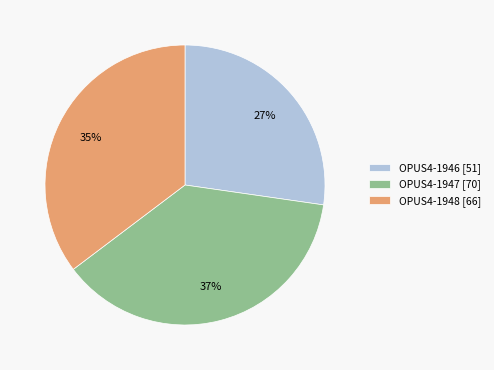

To the nearest percent, what portion does OPUS4-1946 represent?

27%